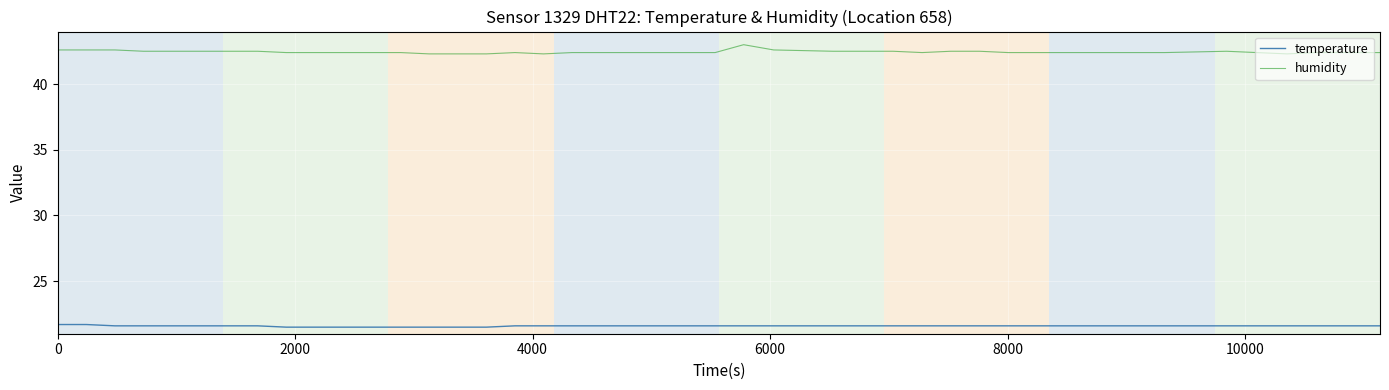

What is the greatest value displayed?

43.0